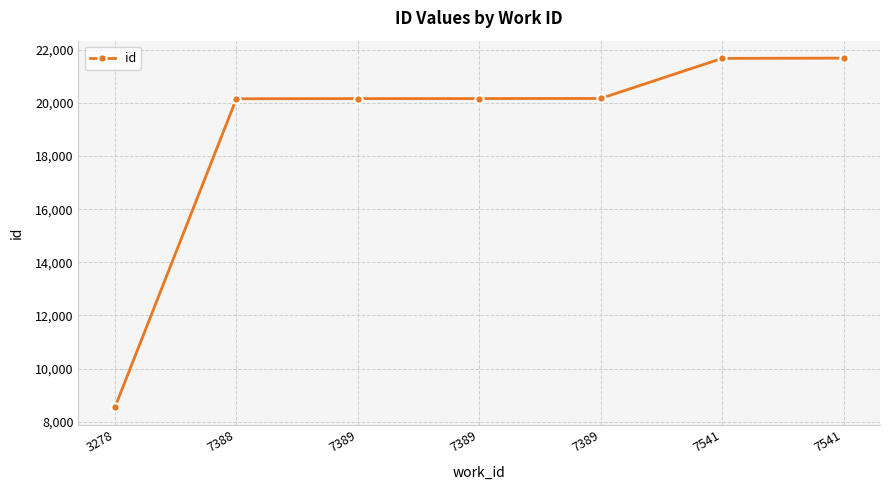

The value at 7389 is 20168. True or false?

True